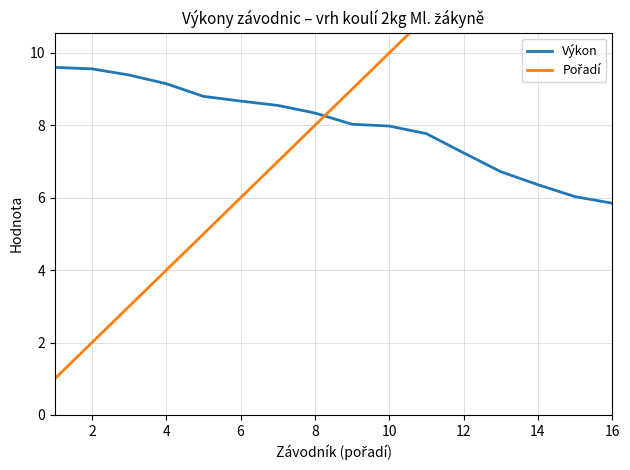

Is it true that Výkon equals 12.8 at 4?

False